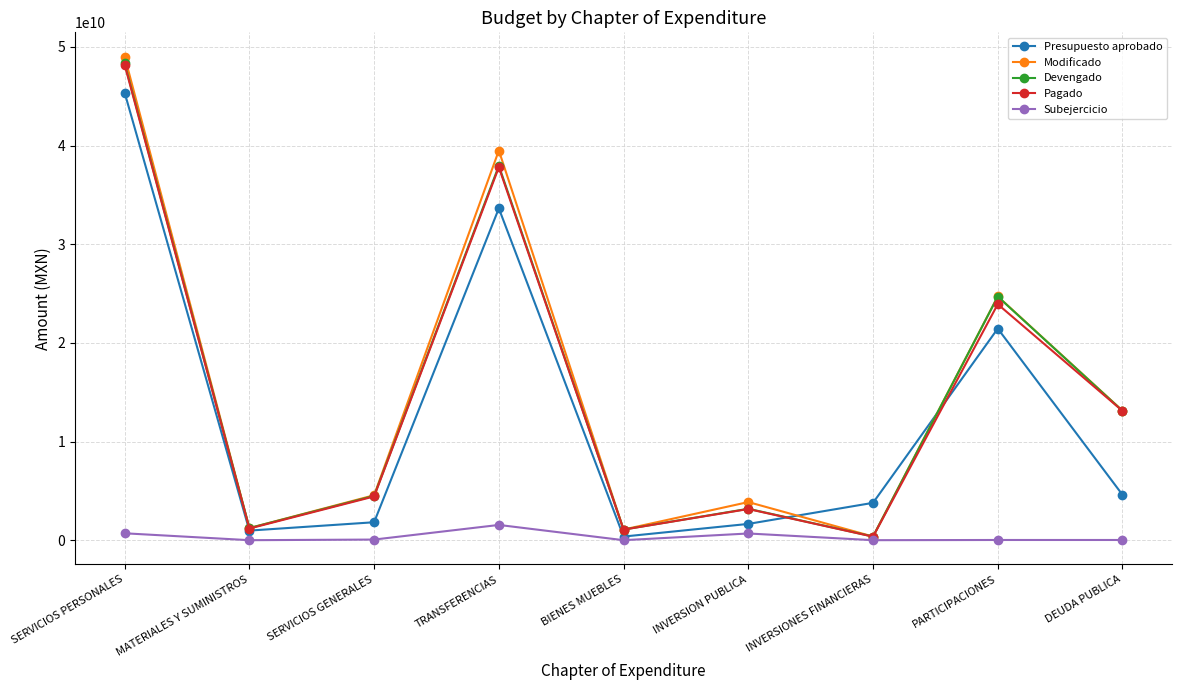

What is the spread (max minus min) of values at INVERSIONES FINANCIERAS?

3786257970